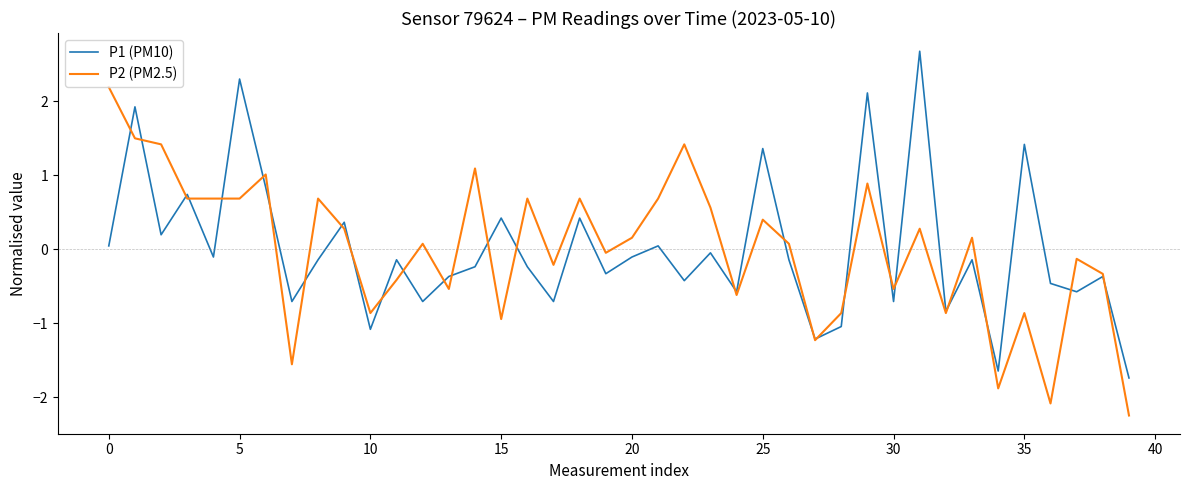

What is the minimum value for P1 (PM10)?

-1.7